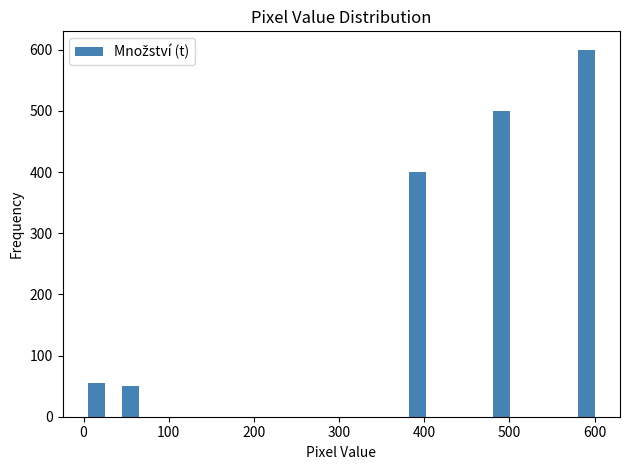

Read against the x-axis, roughly where is the centre of the tallest bar?

590